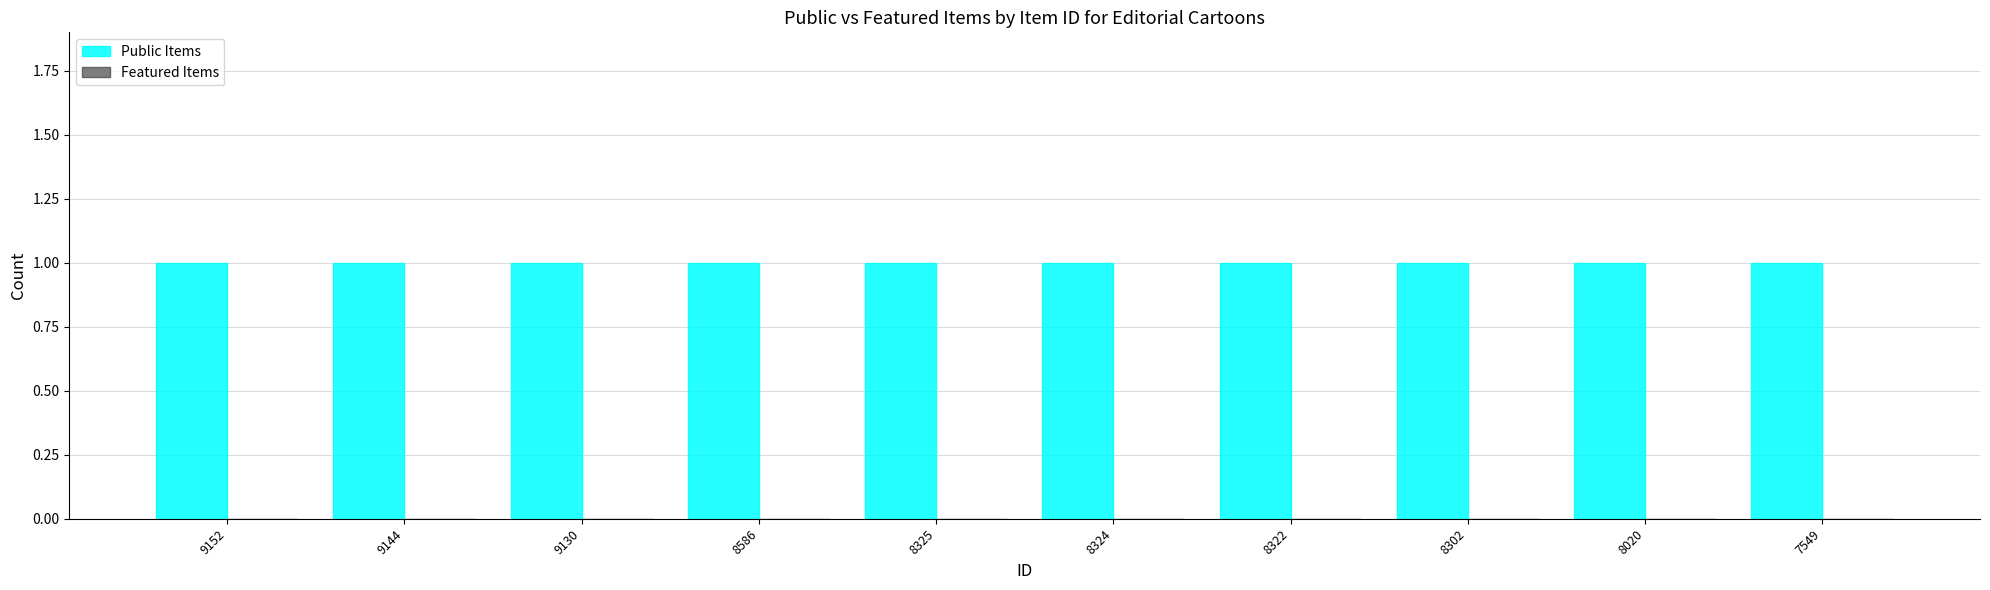

Reading left to right, list all the values displayed in this chart.

Public Items: 9152=1	9144=1	9130=1	8586=1	8325=1	8324=1	8322=1	8302=1	8020=1	7549=1
Featured Items: 9152=0	9144=0	9130=0	8586=0	8325=0	8324=0	8322=0	8302=0	8020=0	7549=0